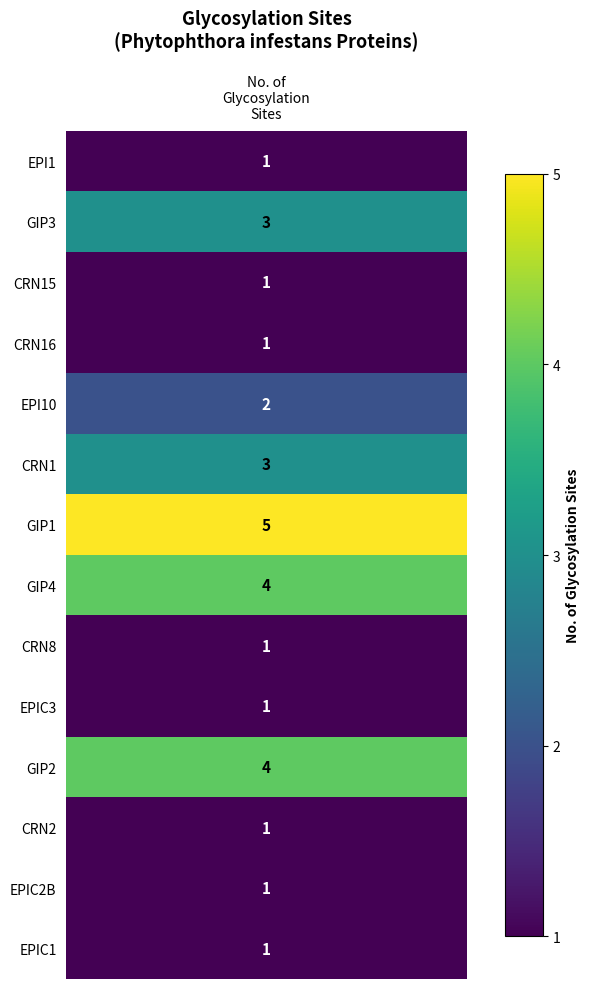

Reading right to left, what are all the values shown in this chart?

13=1	12=1	11=1	10=4	9=1	8=1	7=4	6=5	5=3	4=2	3=1	2=1	1=3	glycosylation_sites=1